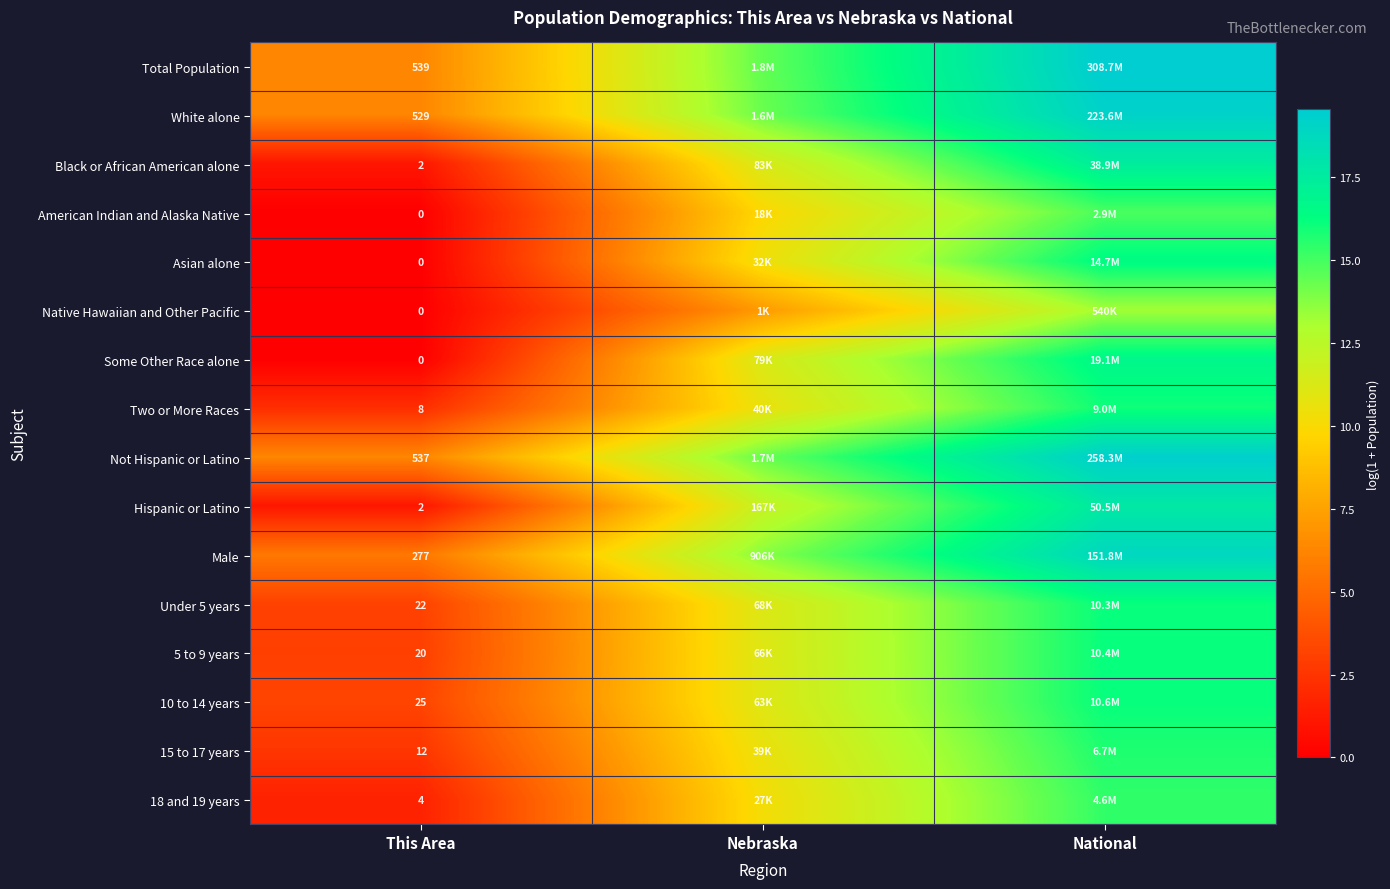

Where does the American Indian and Alaska Native series first go above 9?

Nebraska